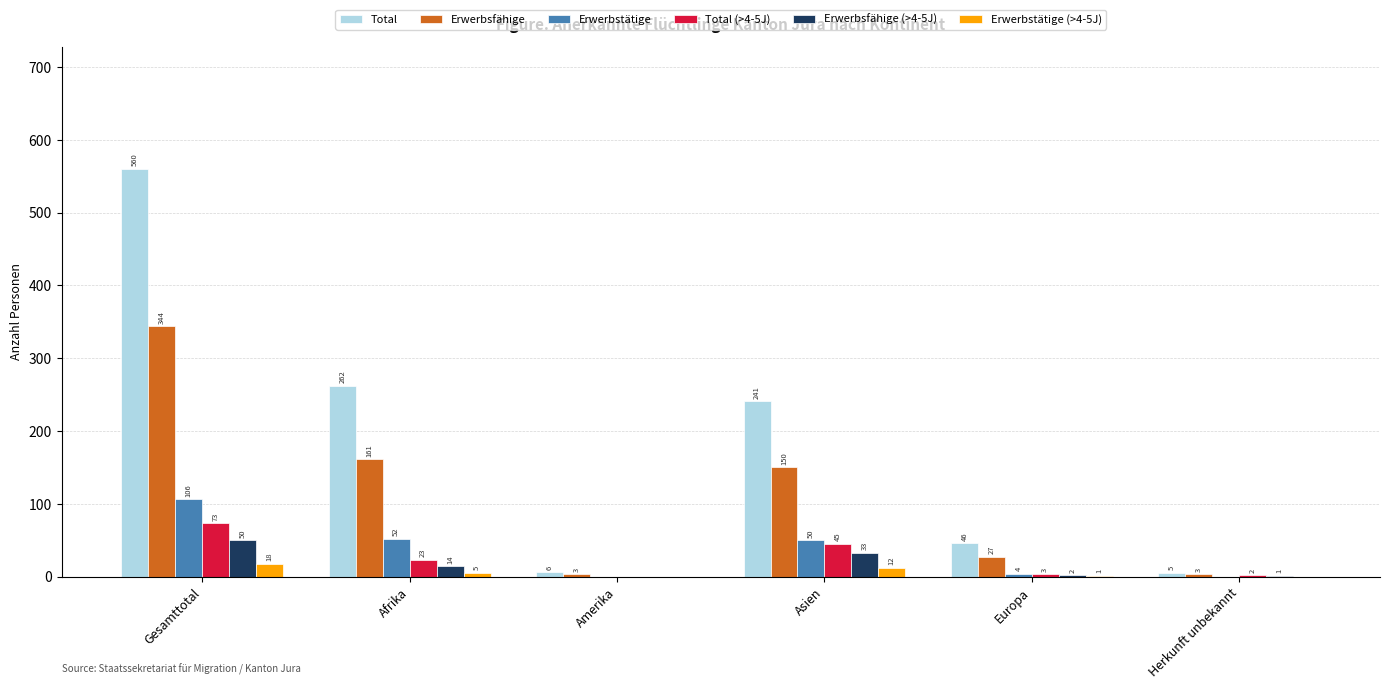

What is the difference between the Erwerbsfähige (>4-5J) values at Herkunft unbekannt and Amerika?

1